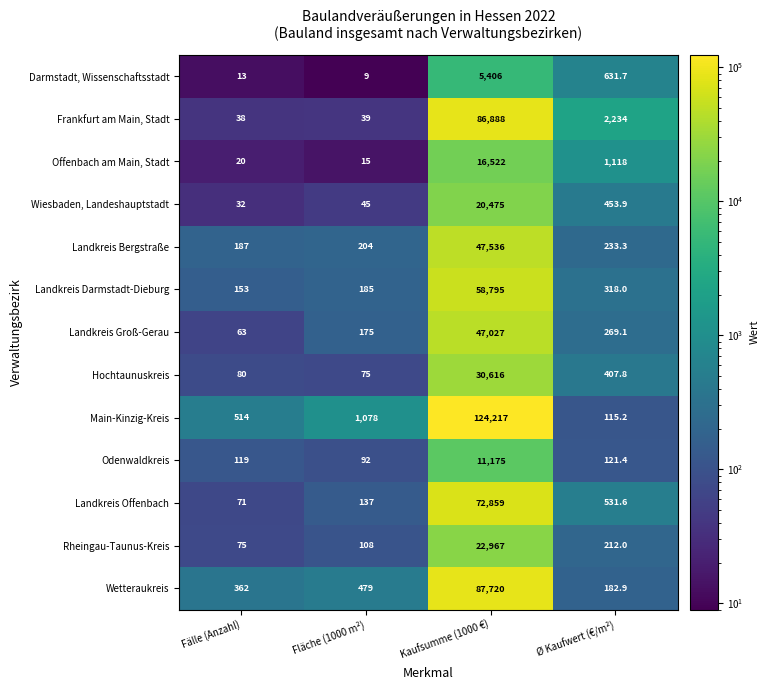

What is the average value of the Wiesbaden, Landeshauptstadt series?

5251.5